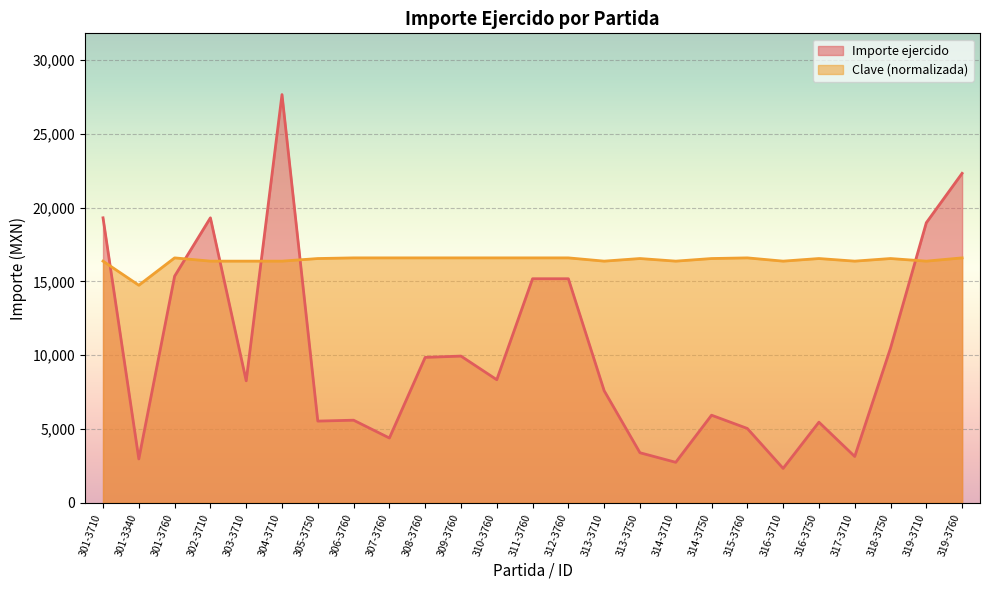

What is the difference between the maximum and second lowest values in the Importe ejercido series?

24920.4